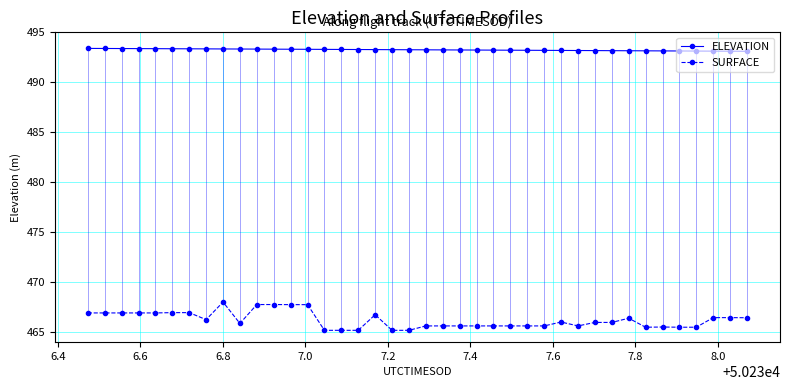

What is the minimum value for ELEVATION?

493.1